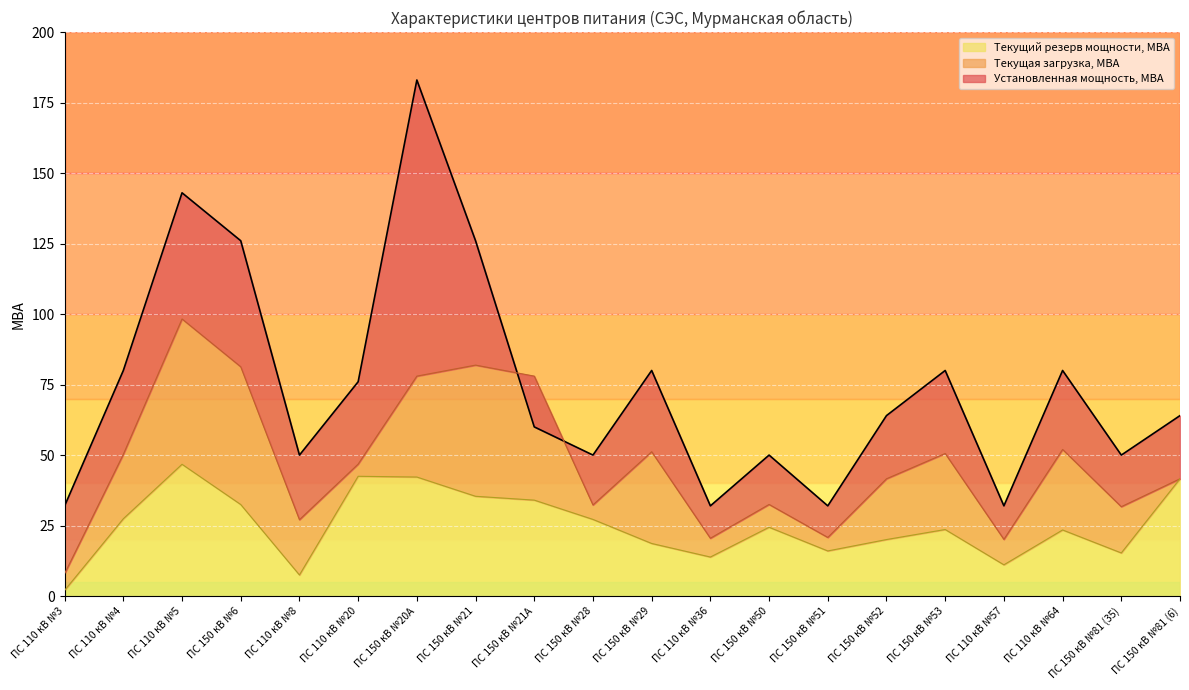

Reading right to left, extract all data points from this chart.

Установленная мощность, МВА: 64.0	50.0	80.0	32.0	80.0	64.0	32.0	50.0	32.0	80.0	50.0	60.0	126.0	183.0	76.0	50.0	126.0	143.0	80.0	32.0
Текущий резерв мощности, МВА: 41.6	15.3	23.4	11.1	23.6	20.1	16.0	24.4	13.8	18.7	27.2	34.0	35.4	42.2	42.5	7.5	32.5	46.7	27.4	2.0